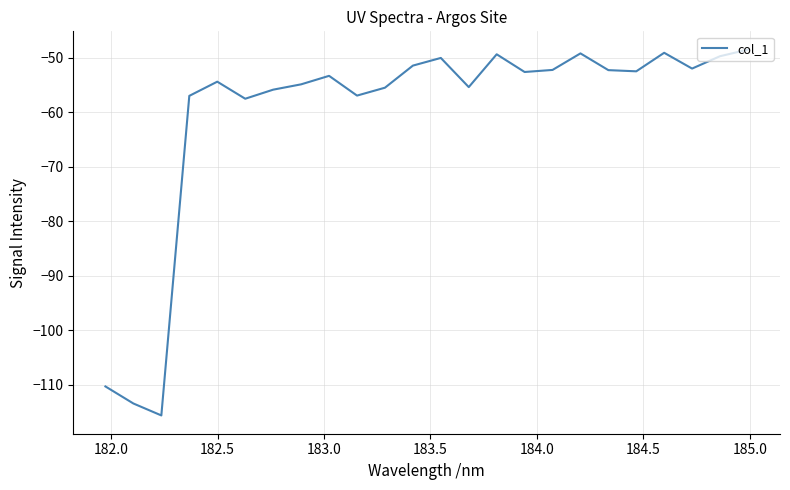

What is the difference between the maximum and minimum values?

67.1